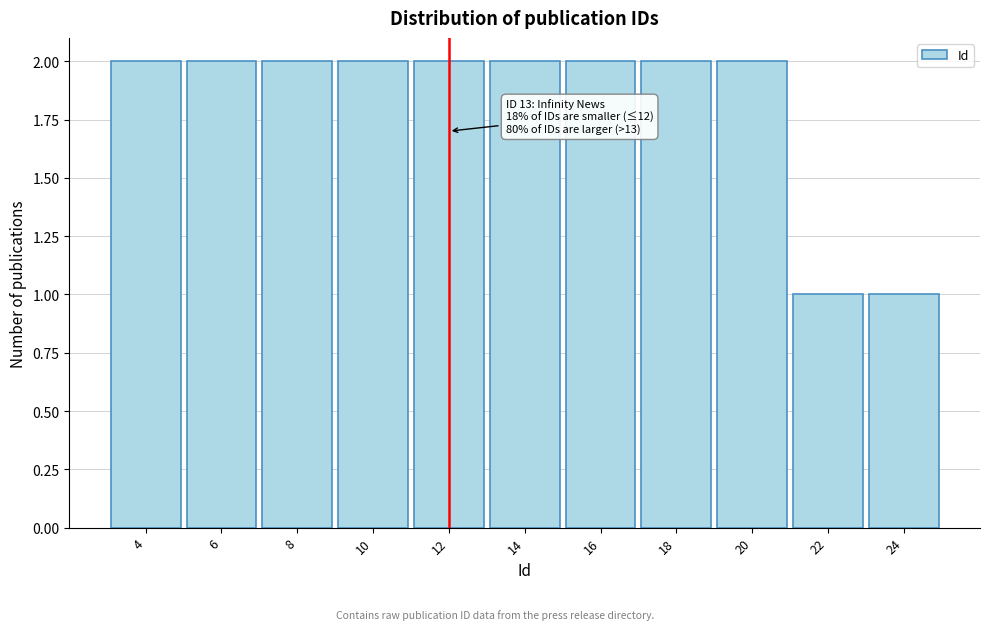

Reading left to right, transcribe all the data shown in this chart.

4=2	6=2	8=2	10=2	12=2	14=2	16=2	18=2	20=2	22=1	24=1